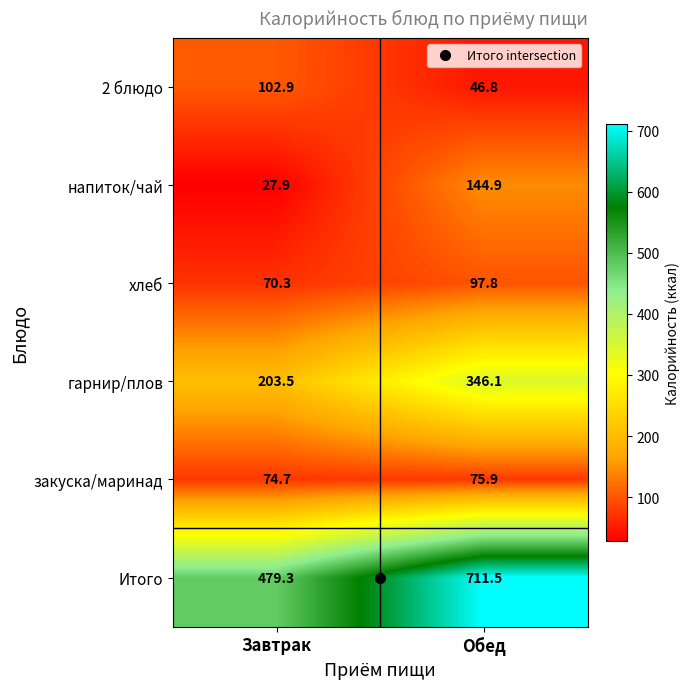

What is the highest value of the хлеб series?

97.8